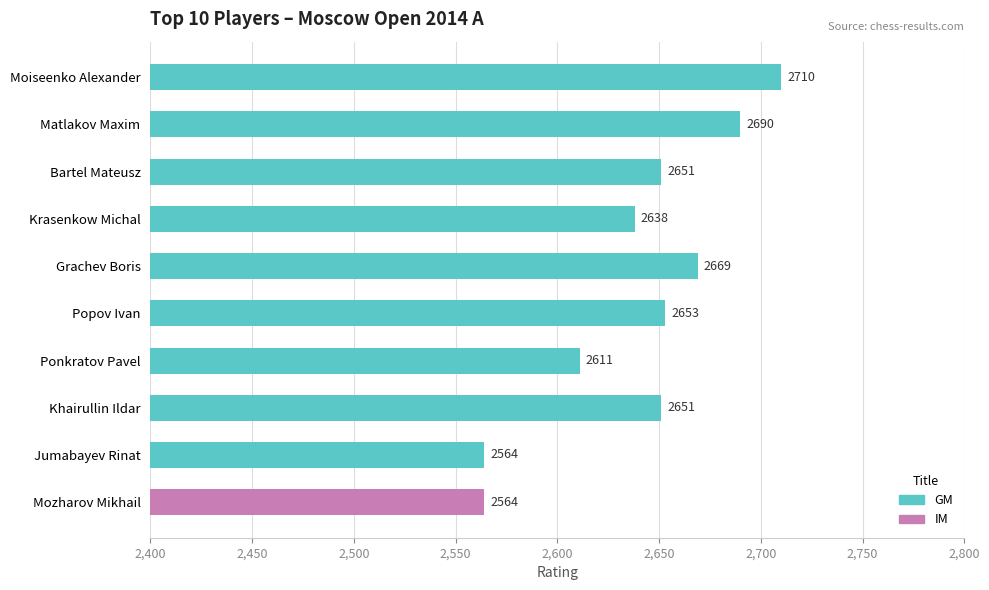

The value at Bartel Mateusz is 2651. True or false?

True